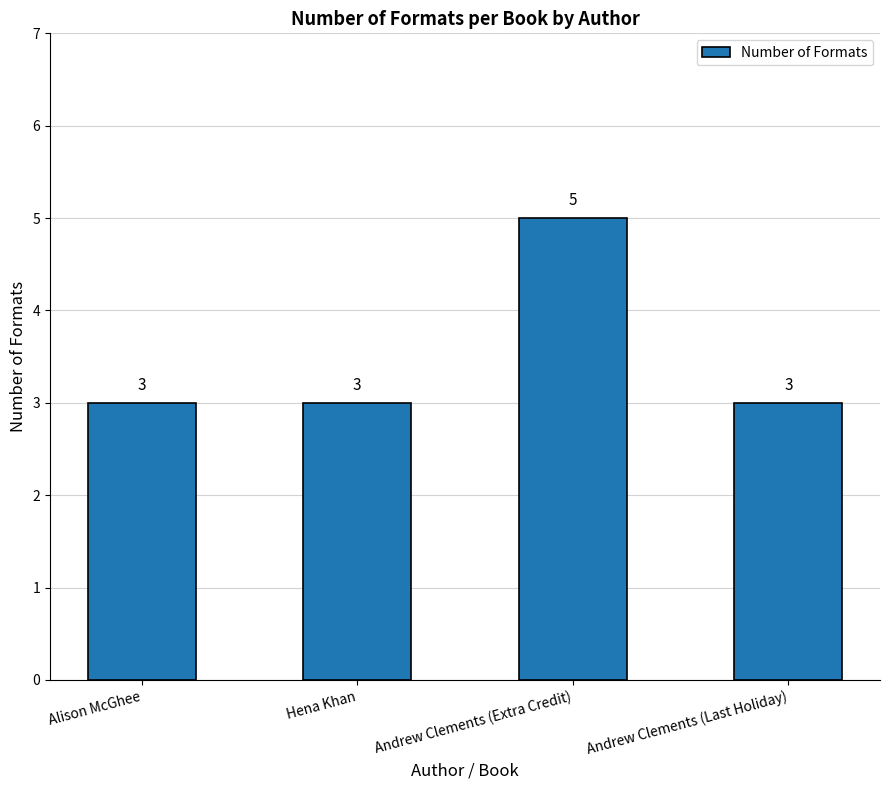

What is the label of the 1st bar from the right?

Andrew Clements (Last Holiday)